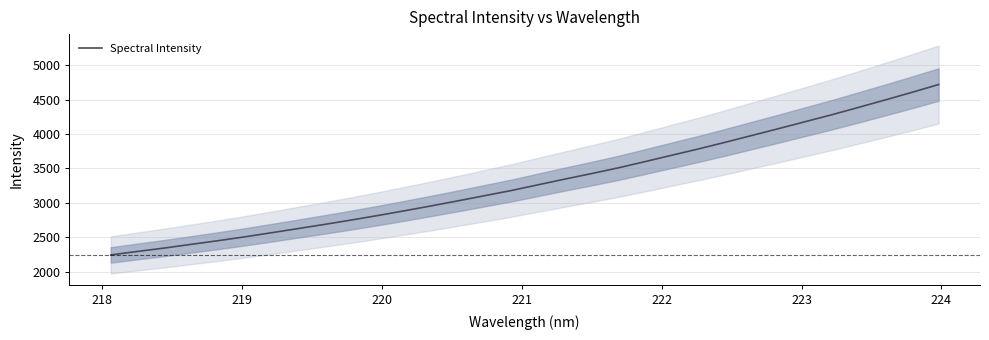

How many data points are less than 3263?

16